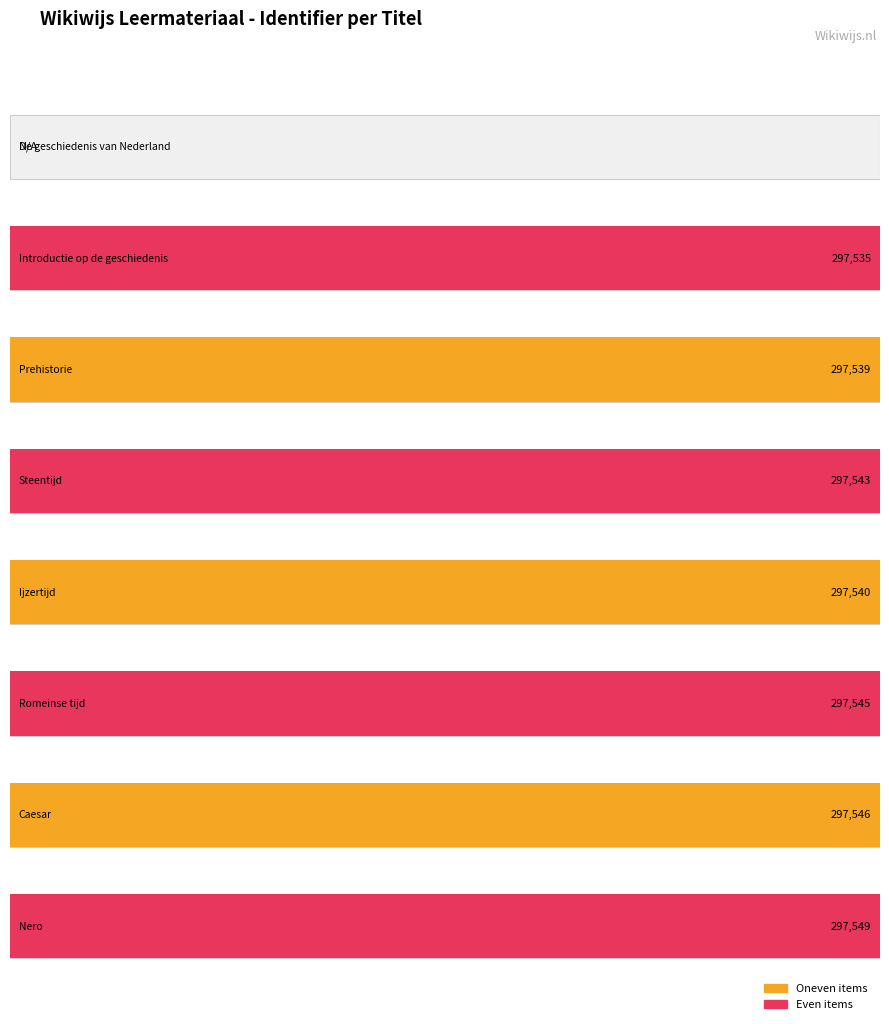

What is the maximum value shown in the chart?

297549